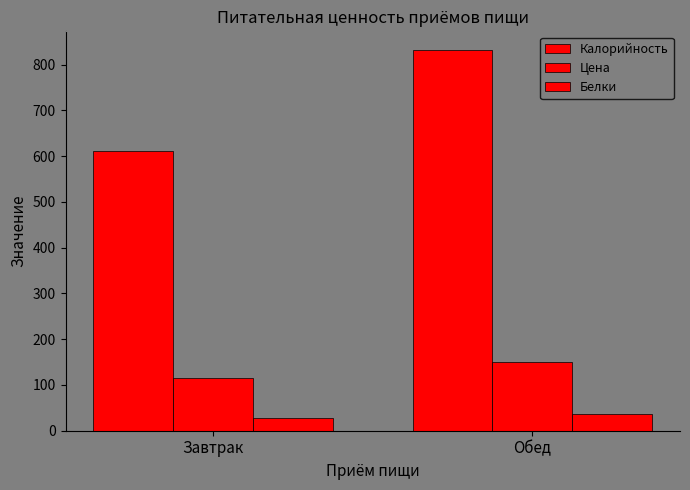

How many values in the Цена series are below 150?

1